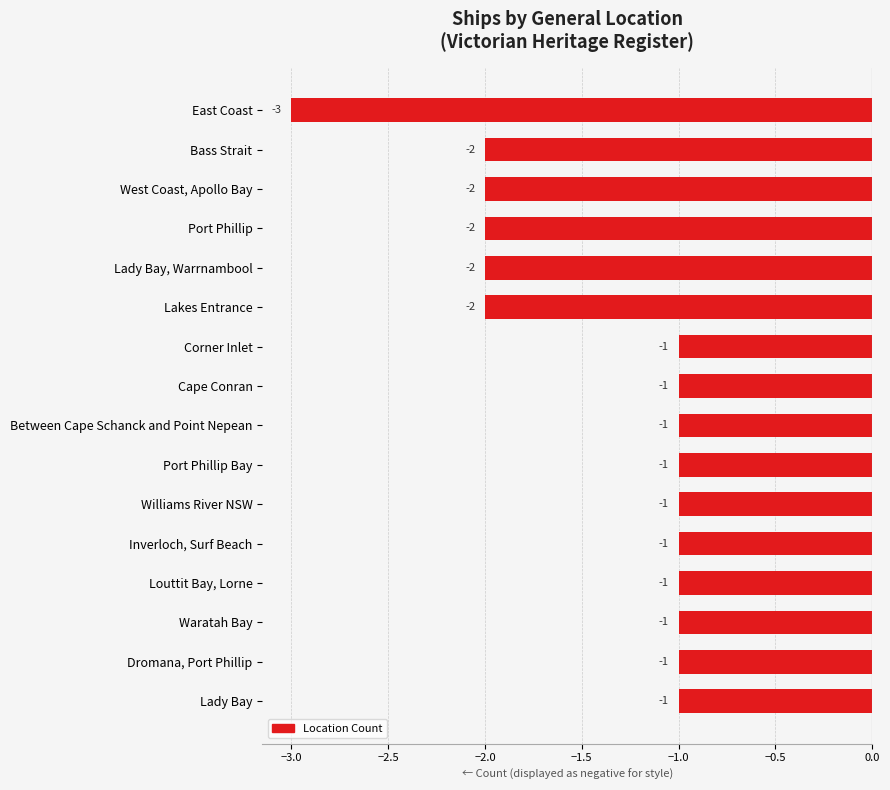

Count the values in the range -2 to -1.

15